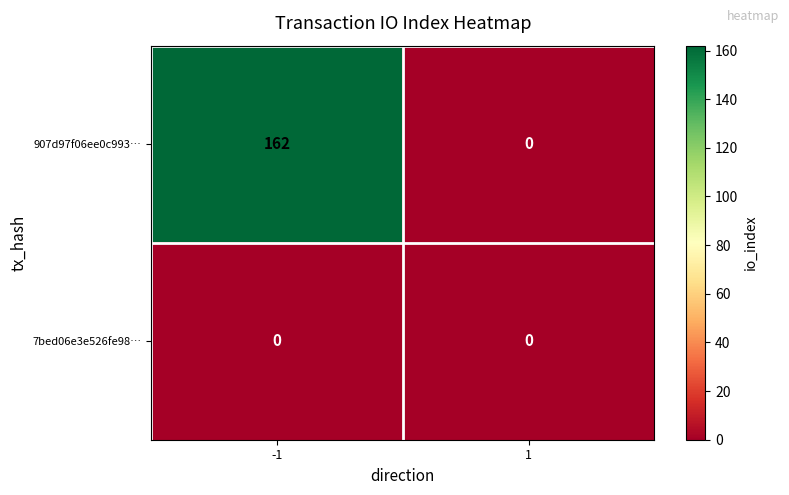

What is the total value across all series at -1?

162